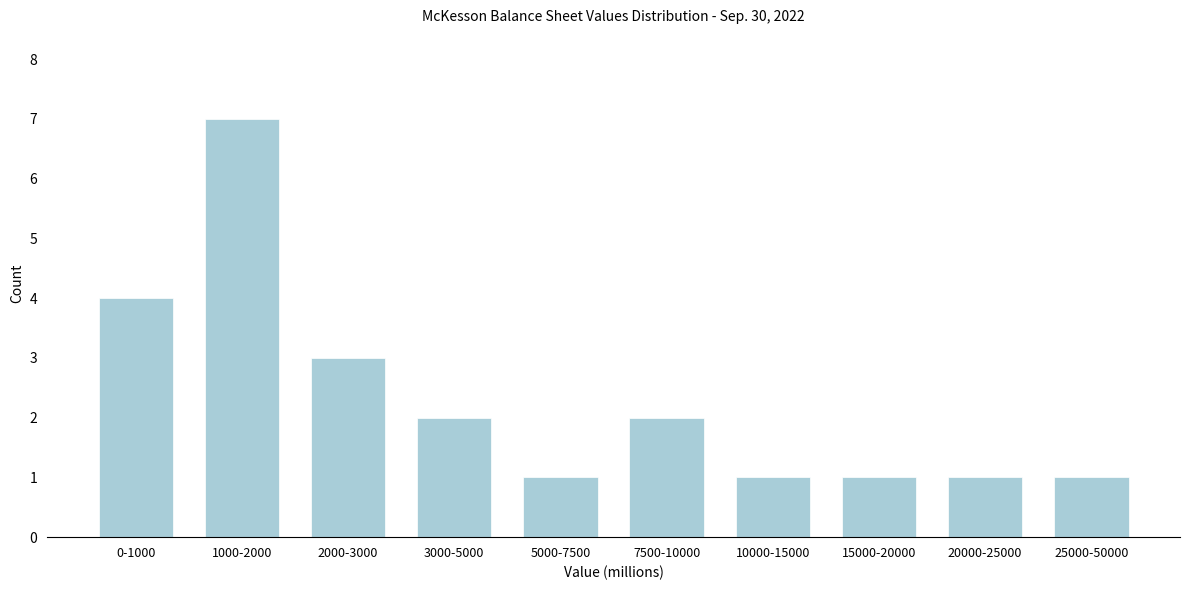

Reading right to left, list all the values displayed in this chart.

1	1	1	1	2	1	2	3	7	4